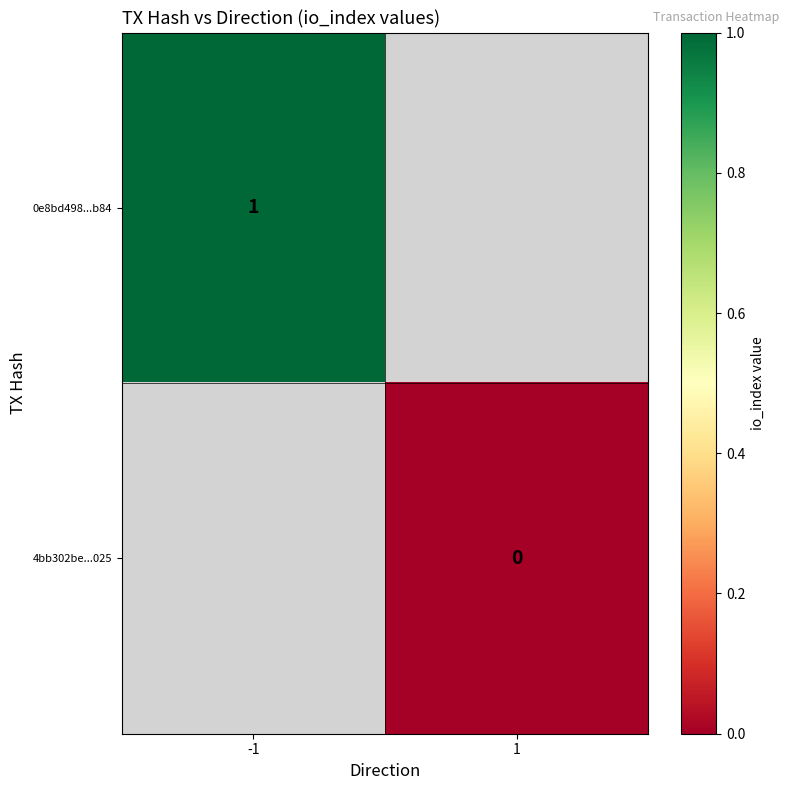

True or false: 0e8bd498...b84 has a value of 2 at -1.

False